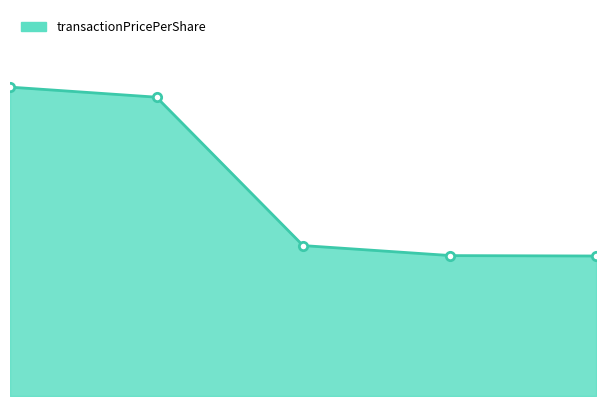

The value at 2019-06-12 is 7.0. True or false?

True